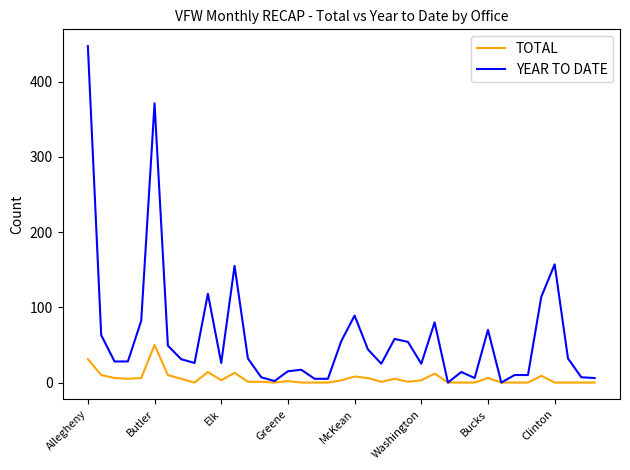

What is the highest value of the YEAR TO DATE series?

447